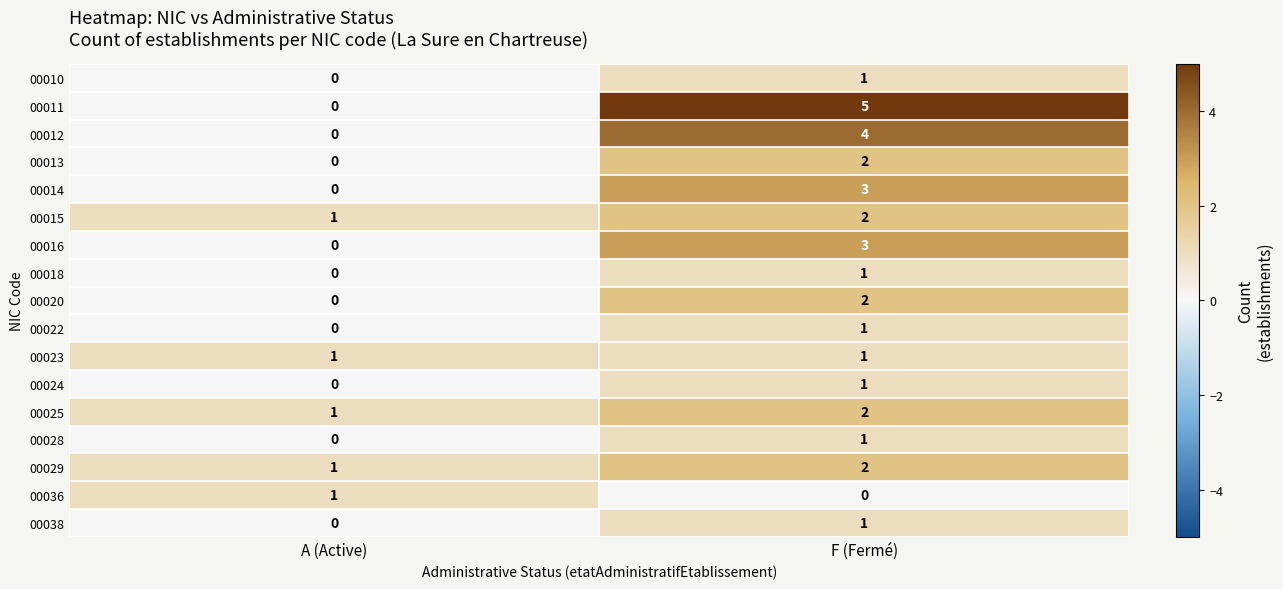

Between A (Active) and F (Fermé), which series saw the biggest shift?

00011